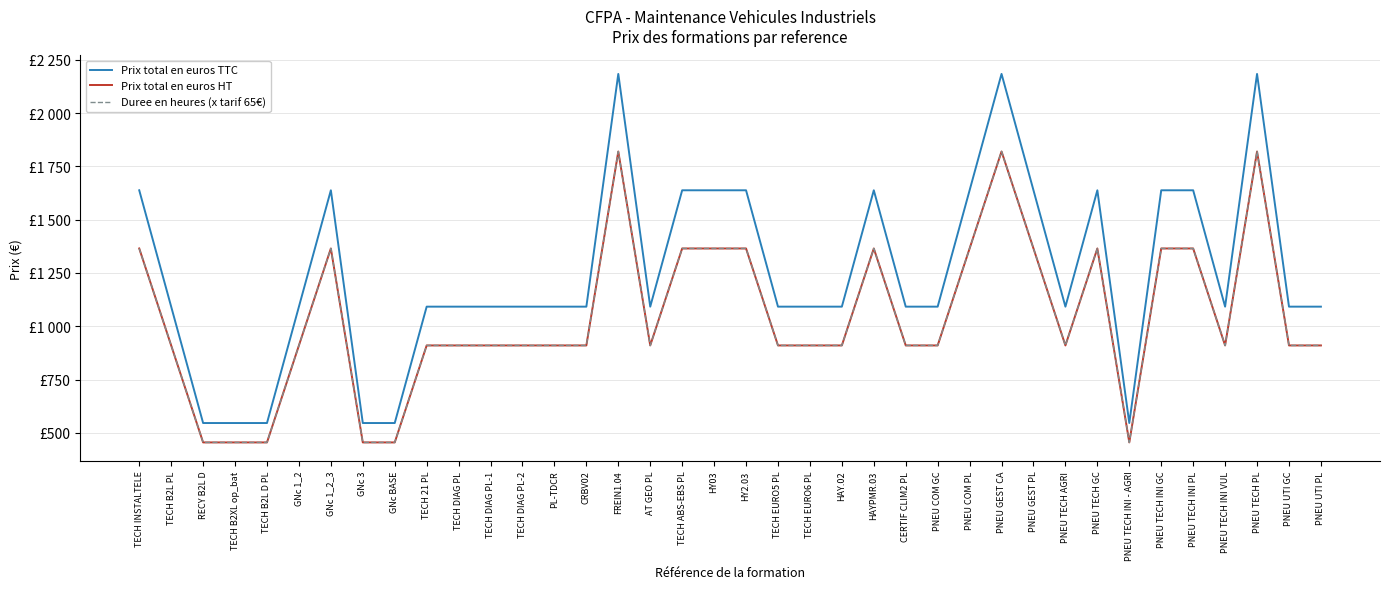

Does the chart have visible grid lines?

Yes